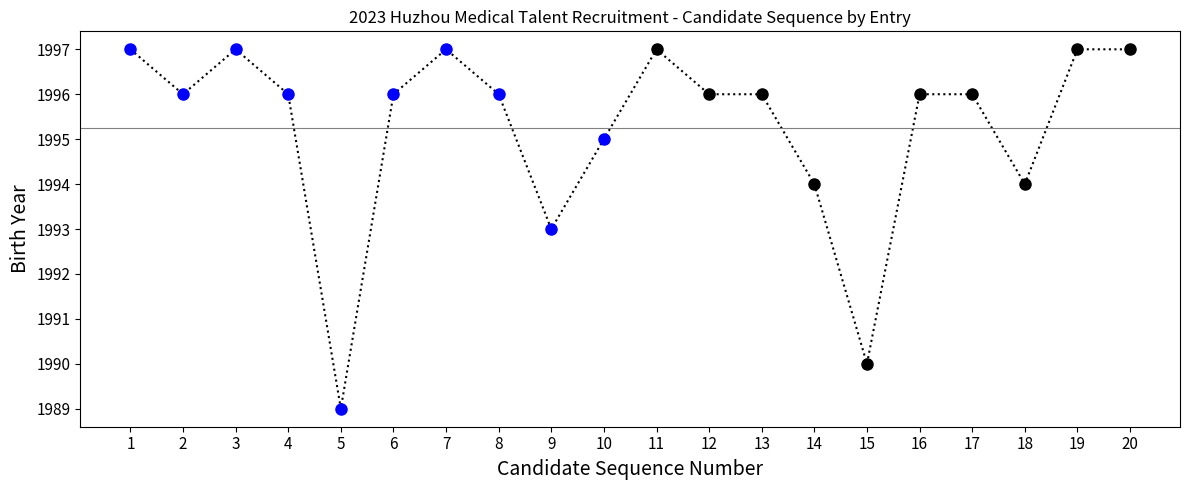

Does the chart have visible grid lines?

No